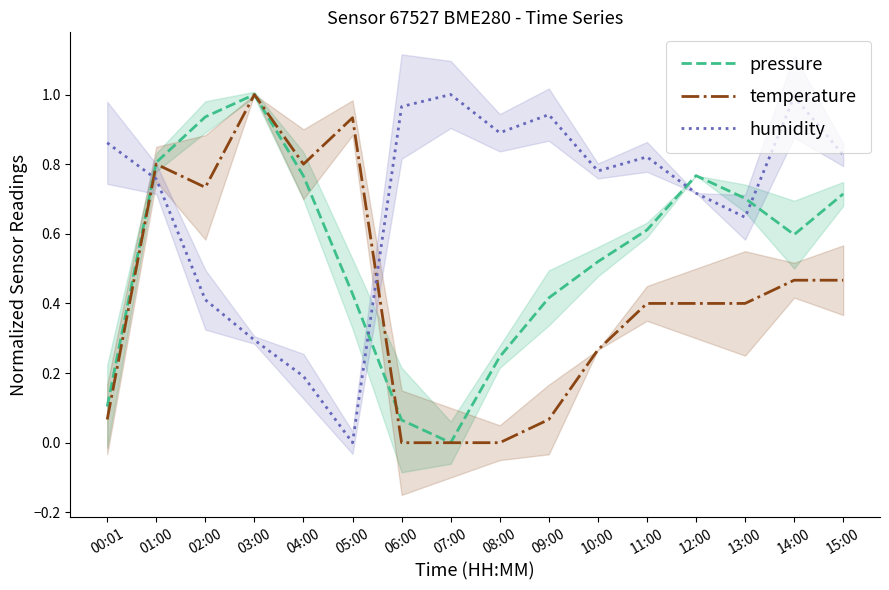

Between 03:00 and 08:00, which series saw the biggest shift?

temperature